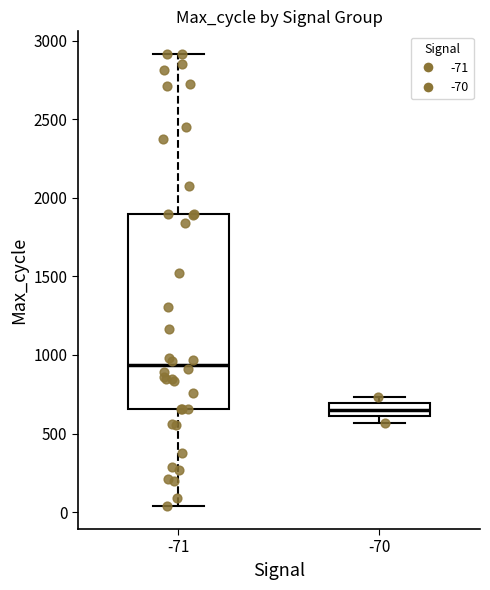

Which box has the highest median line?

-71